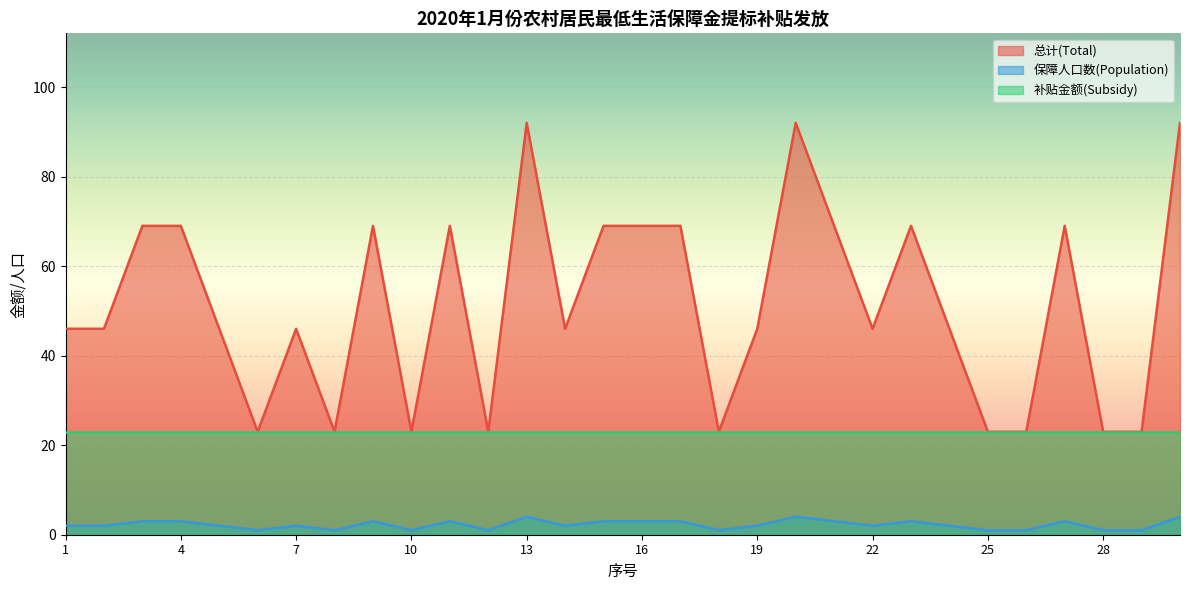

List the series in order of their peak value, lowest first.

保障人口数(Population), 补贴金额(Subsidy), 总计(Total)